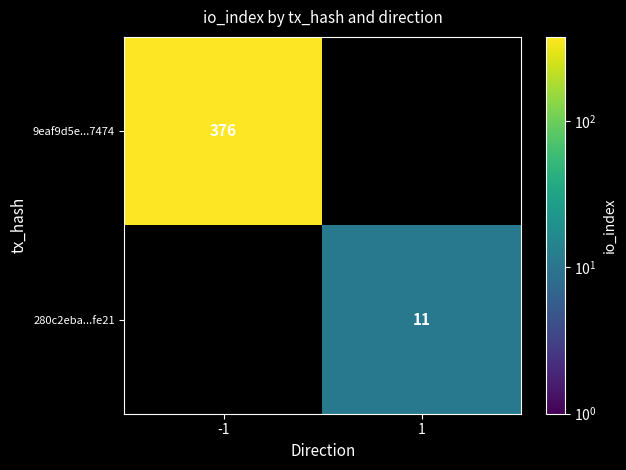

The 280c2eba...fe21 series shows 11 at 1. True or false?

True